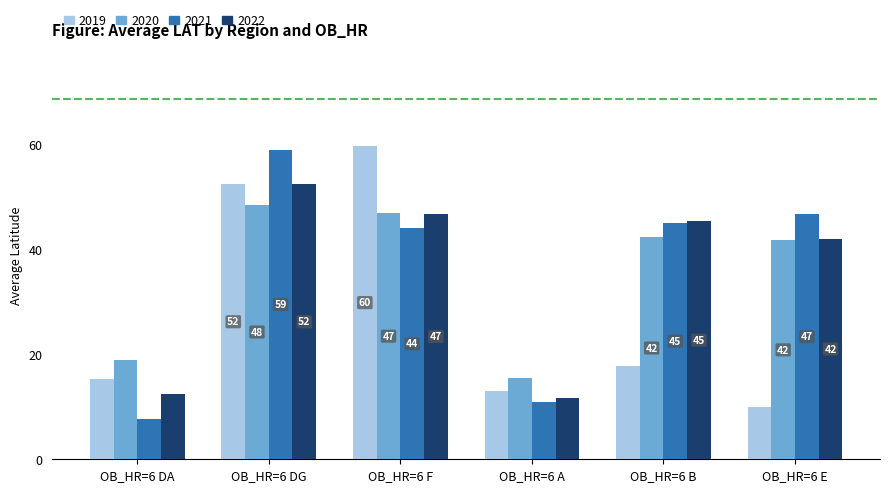

Which series has the widest spread of values?

2021